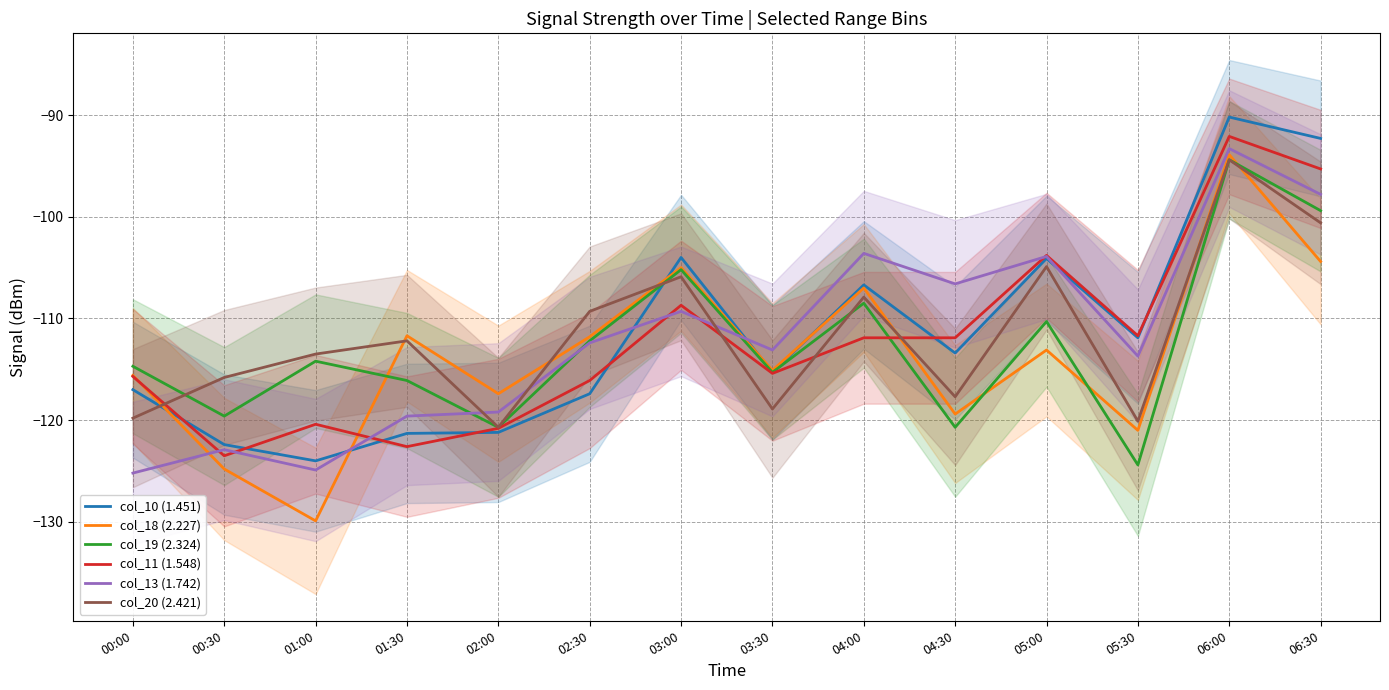

How many values in the col_19 (2.324) series are below -114?

8